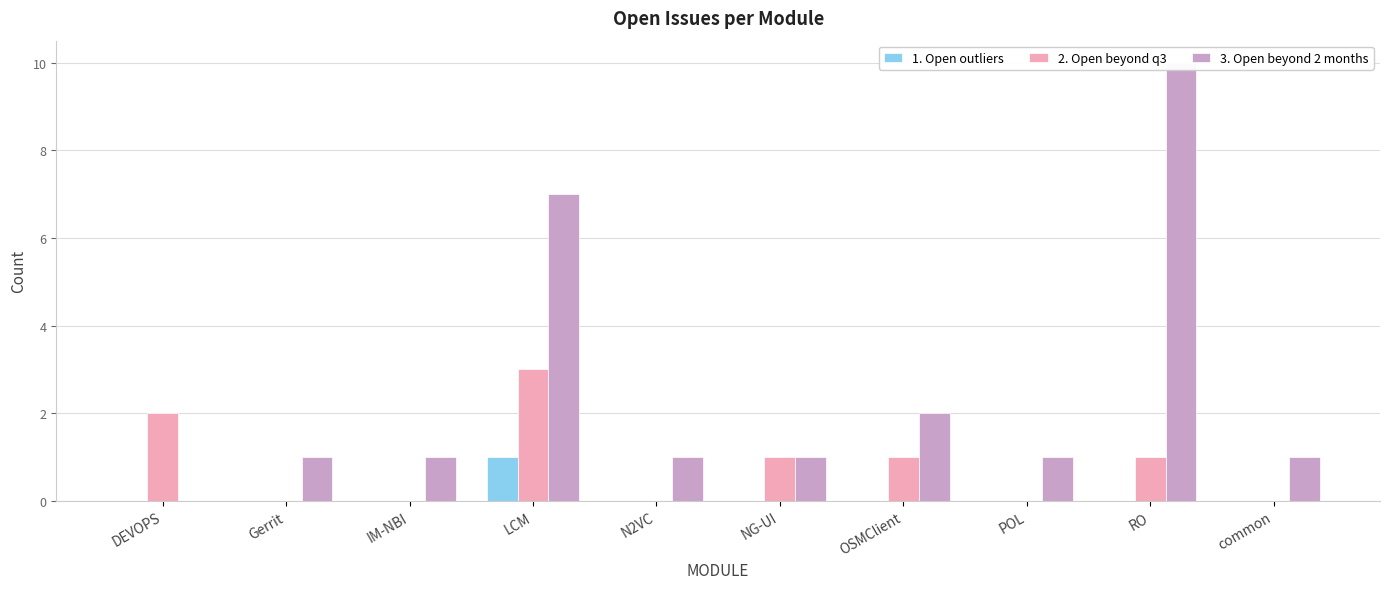

What are all the series names shown in the legend?

1. Open outliers, 2. Open beyond q3, 3. Open beyond 2 months